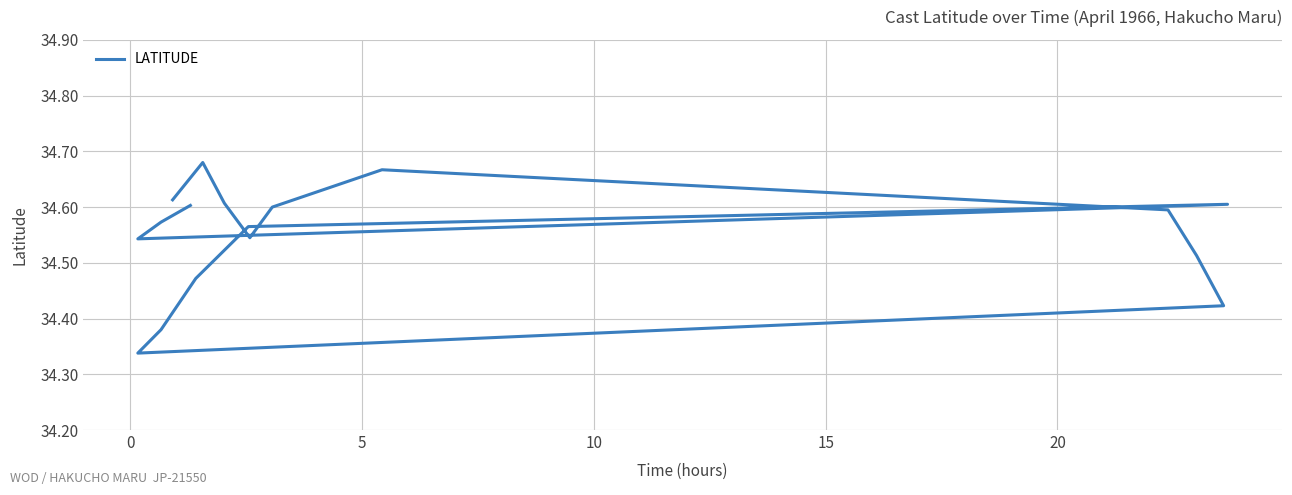

How many interior local peaks (higher than both neighbors) does the data have?

3